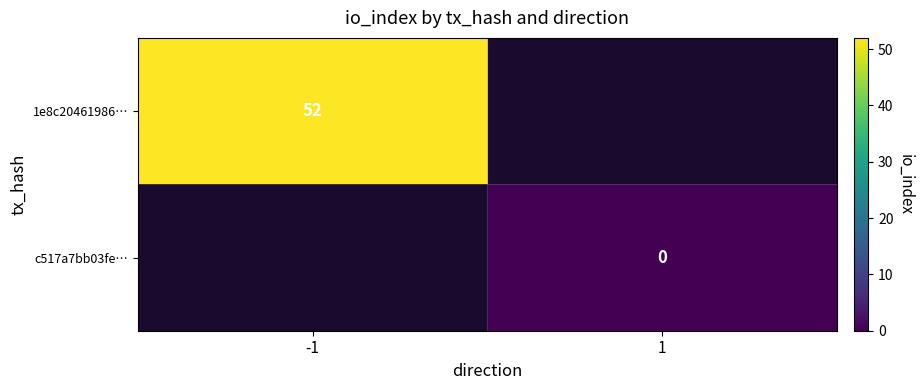

How many data points does each series have?

2